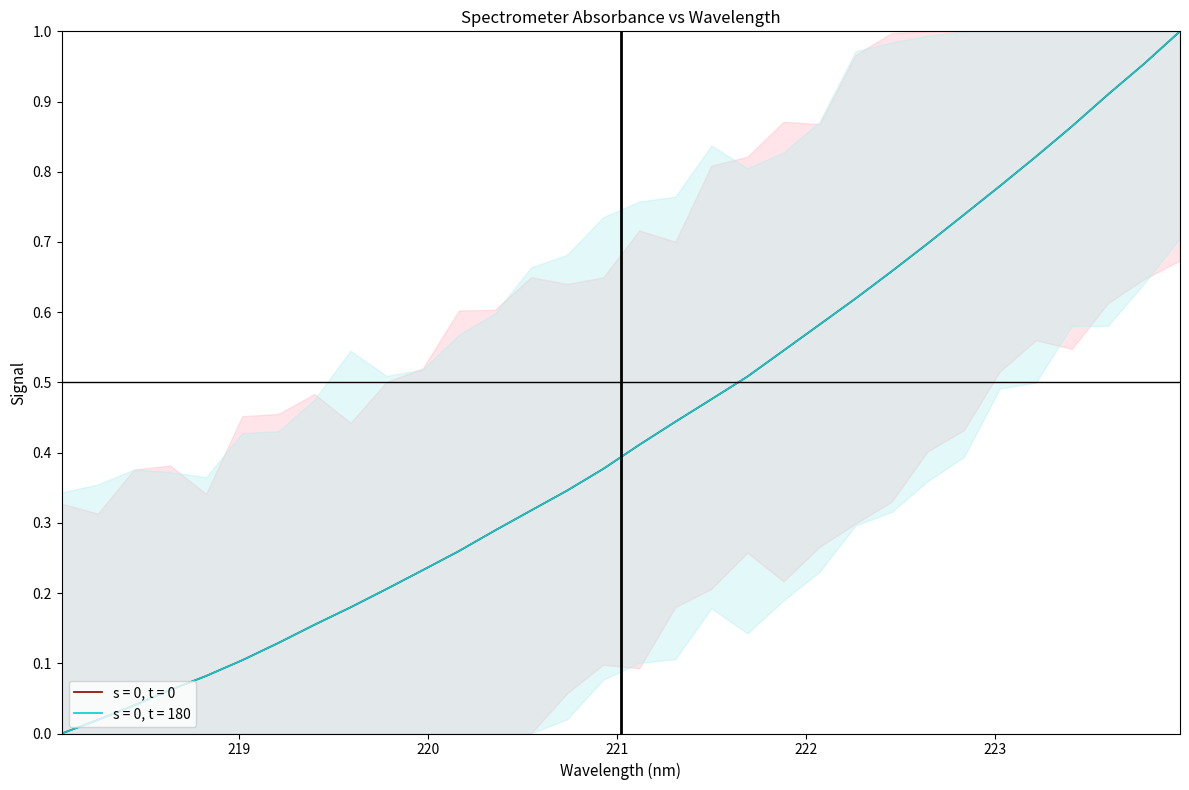

How many lines are shown in the chart?

2